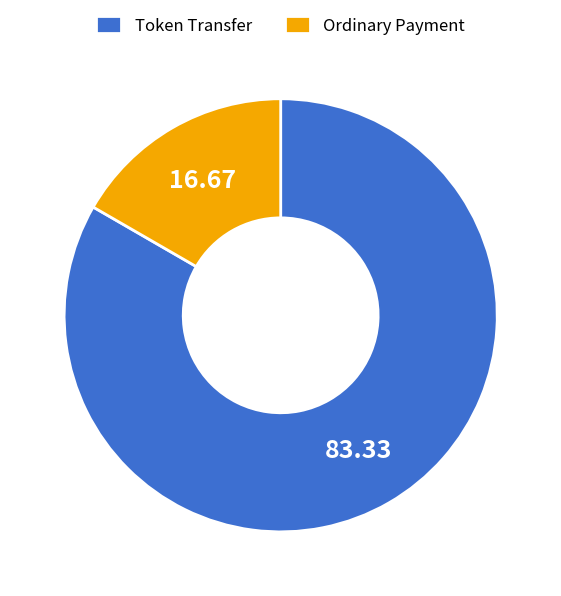

Combined, do Ordinary Payment and Token Transfer account for over 50%?

Yes